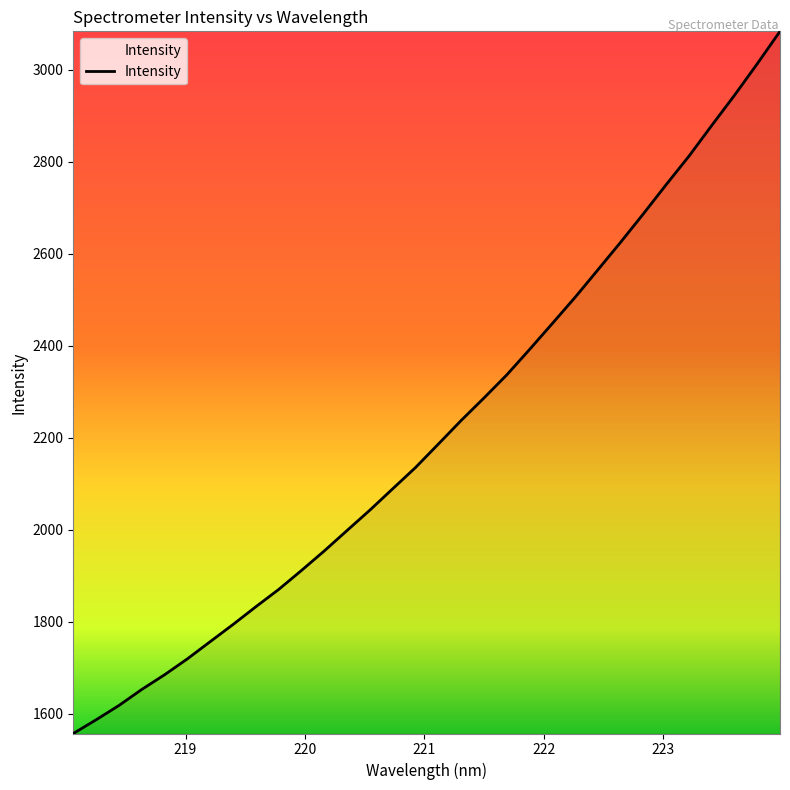

Is this an area chart (filled region under the line)?

No